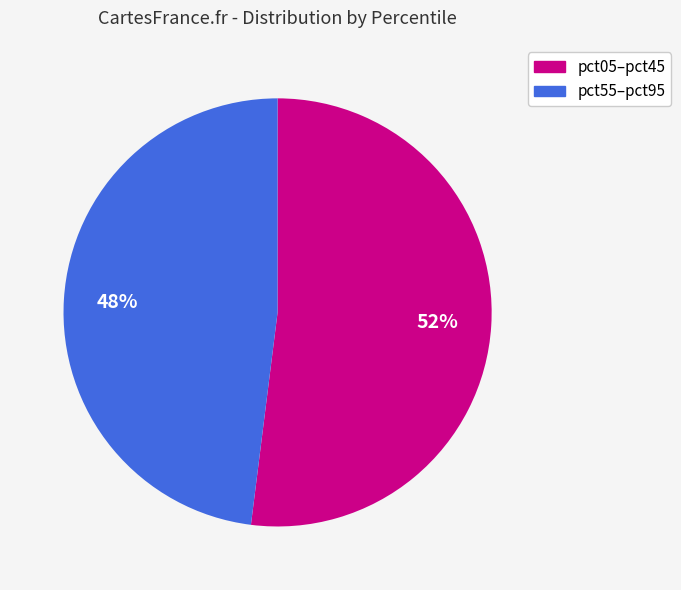

Is there any slice that represents more than half of the pie?

Yes